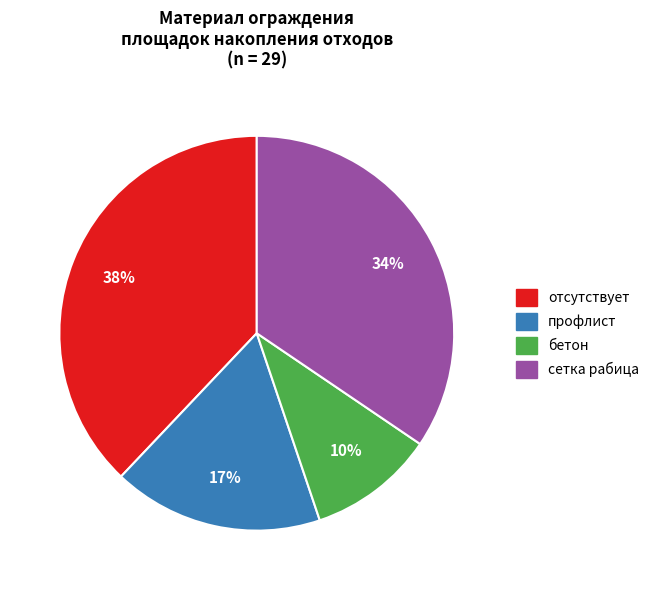

The бетон slice represents 4% of the pie. True or false?

False